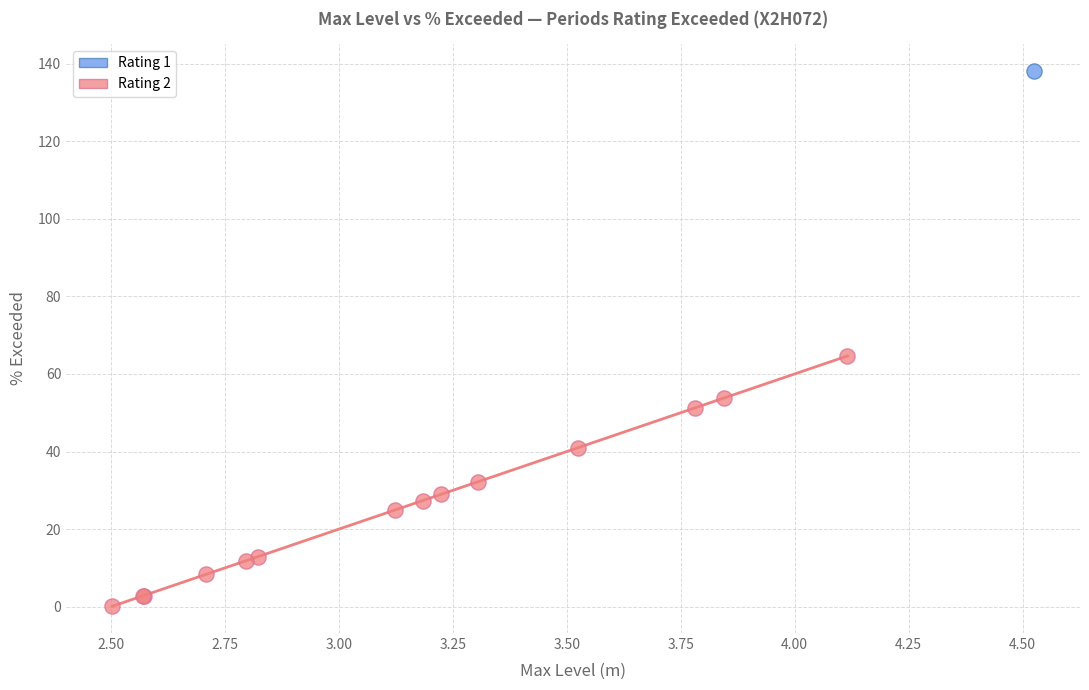

What are all the series names shown in the legend?

Rating 1, Rating 2